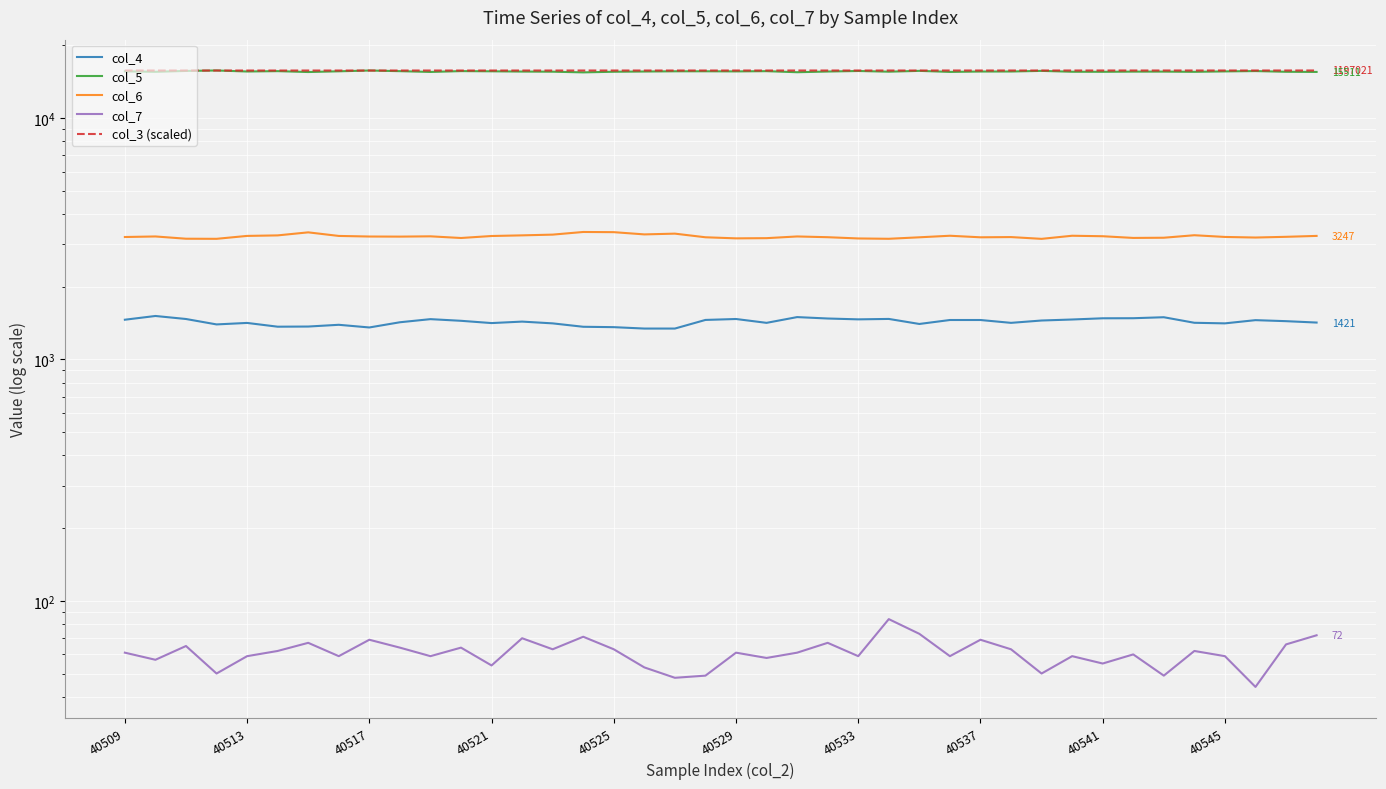

What is the approximate value of col_3 (scaled) at 40525?

15722.6